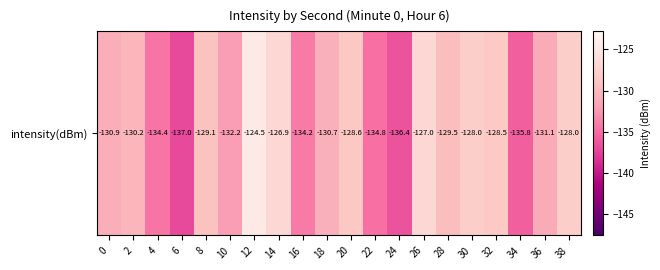

List the labels in order of value, smallest first.

6, 24, 34, 22, 4, 16, 10, 36, 0, 18, 2, 28, 8, 20, 32, 30, 38, 26, 14, 12